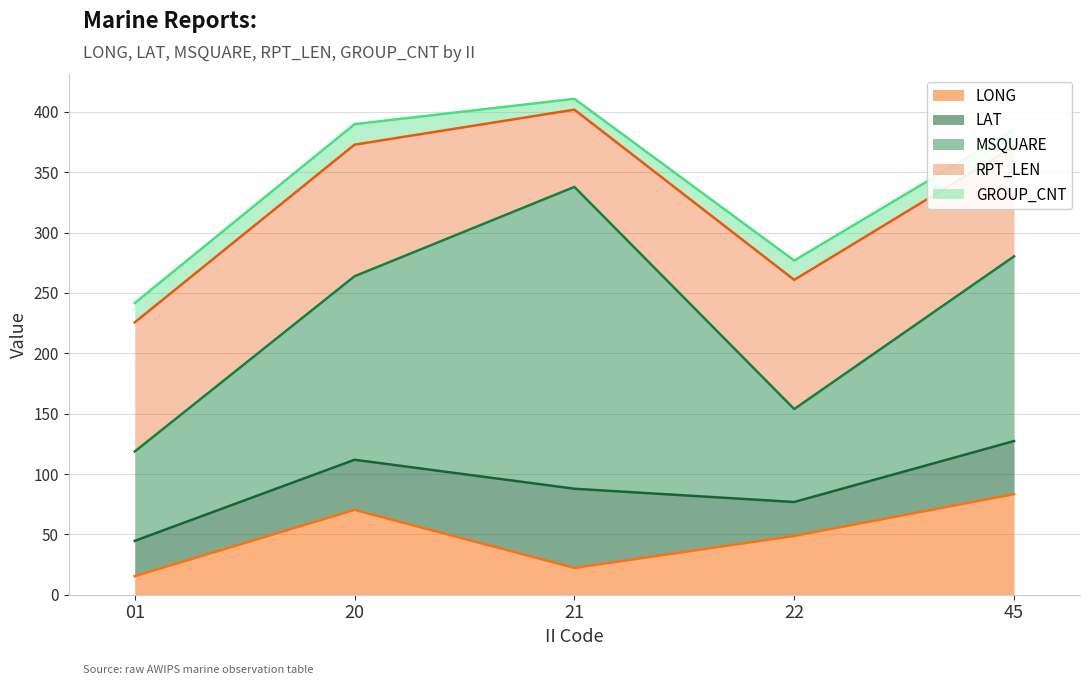

After their last crossing, which series has the higher values: GROUP_CNT or LONG?

LONG